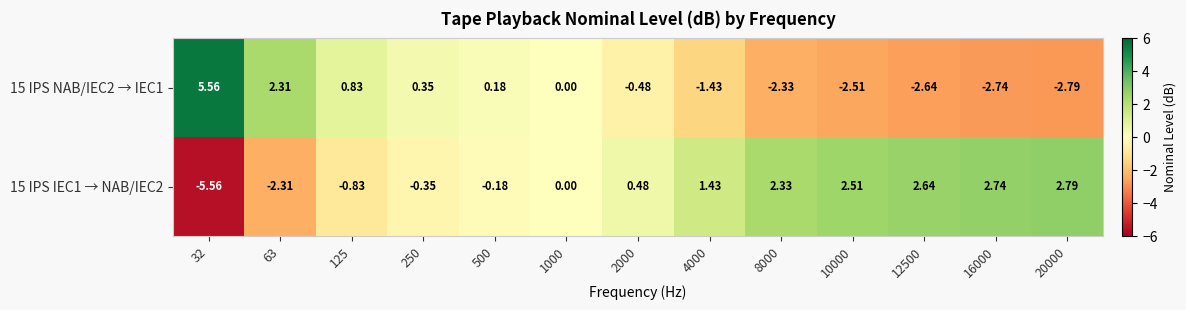

How many series are shown in this chart?

2